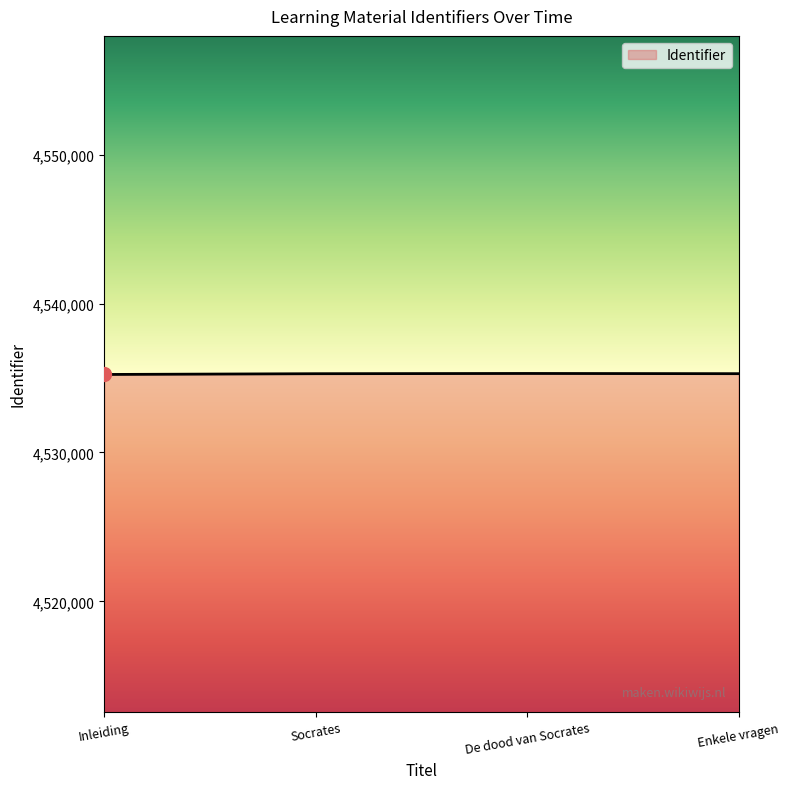

What is the maximum value shown in the chart?

4535306